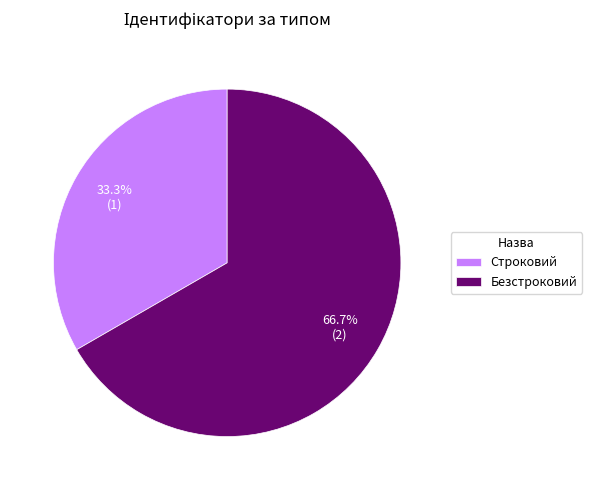

Does any single category account for the majority?

Yes